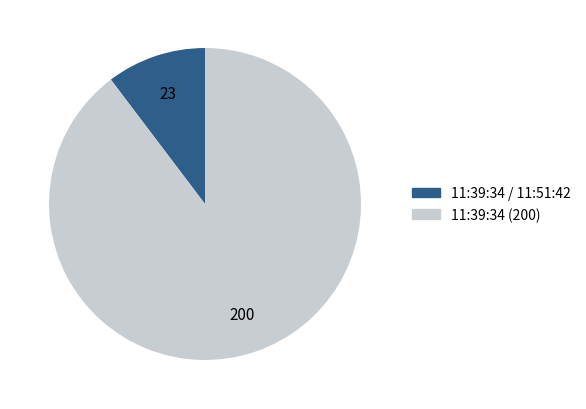

Does any single category account for the majority?

Yes